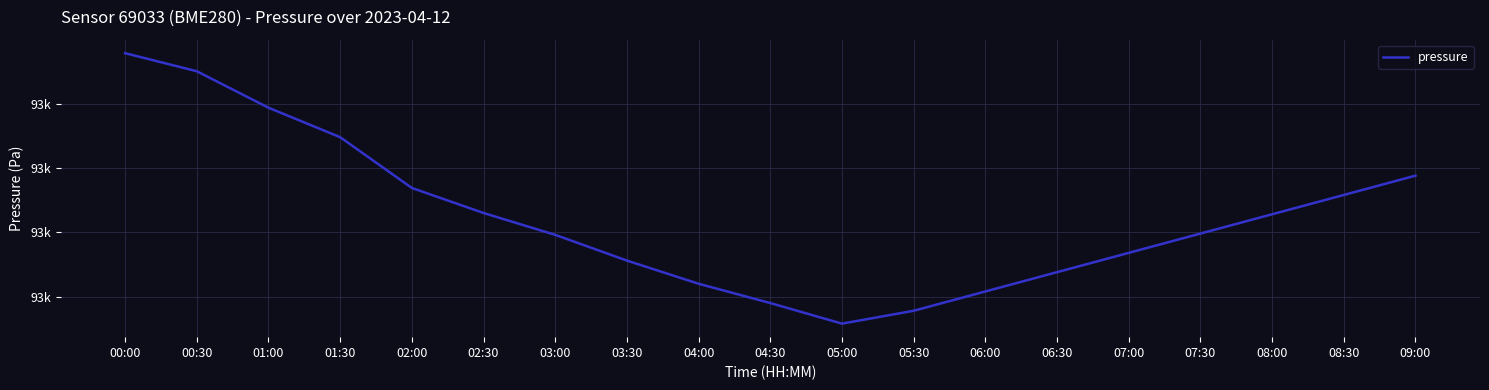

Does the chart display data point markers on the line(s)?

No